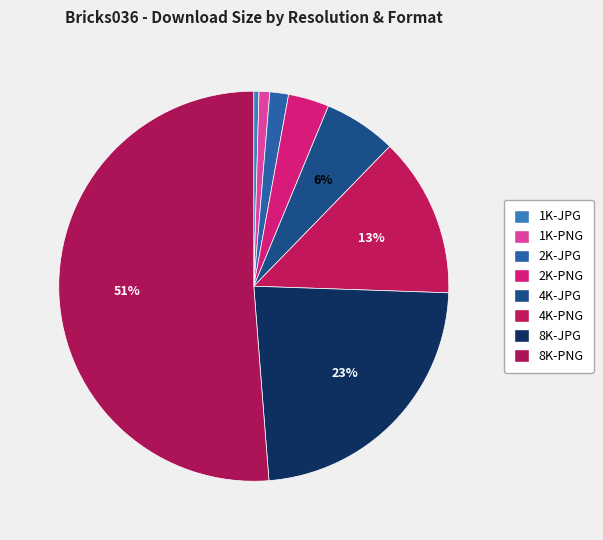

The 8K-PNG slice represents 51% of the pie. True or false?

True